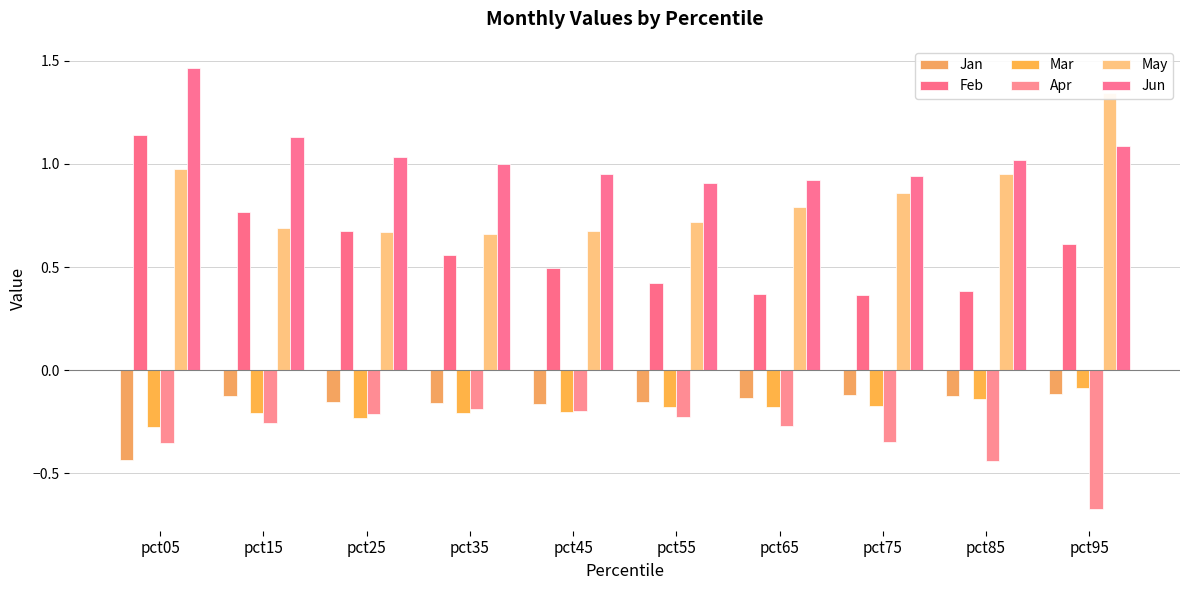

Read the Feb value at pct85.

0.4